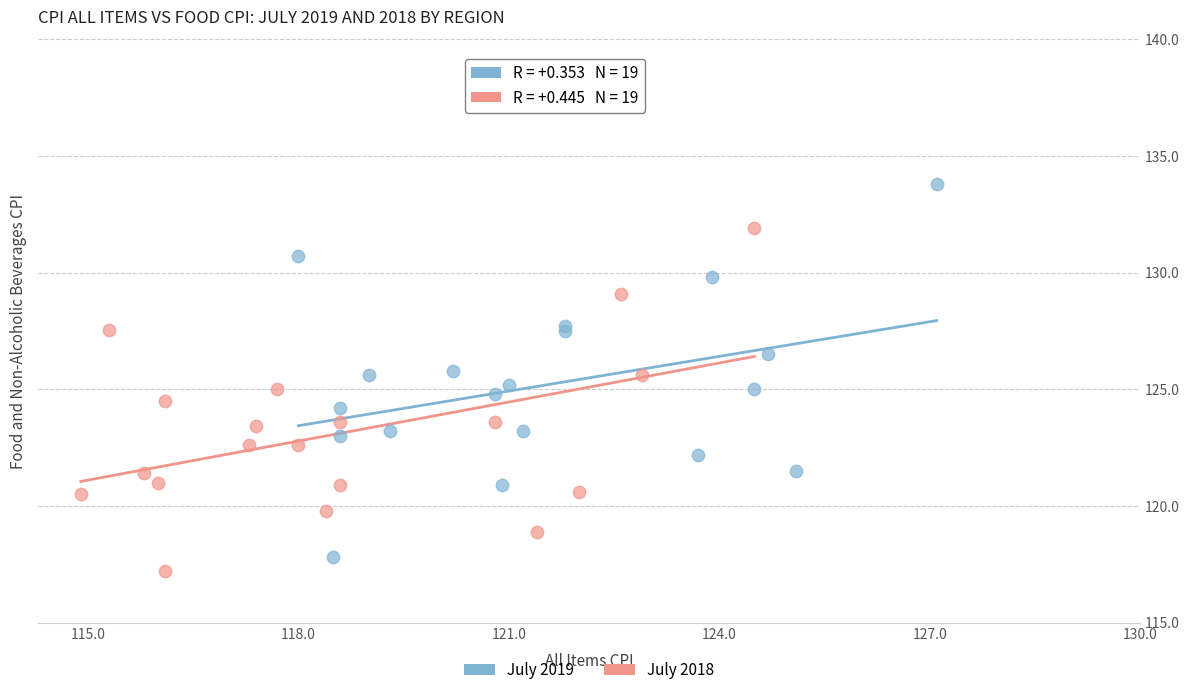

Which series contains the highest Y value?

July 2019